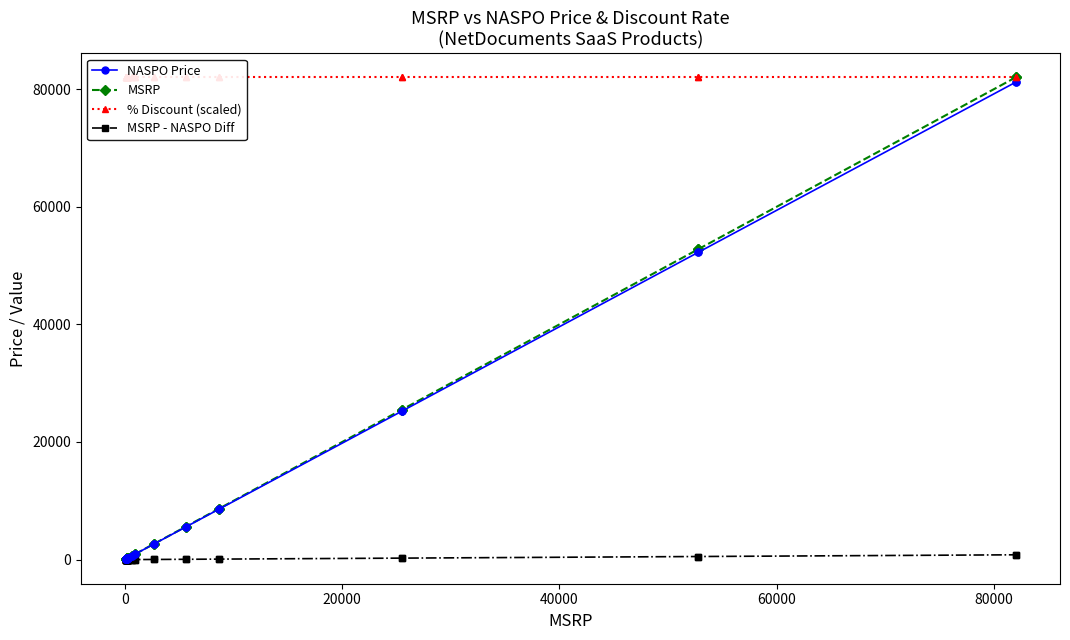

True or false: MSRP and NASPO Price cross at least once.

False